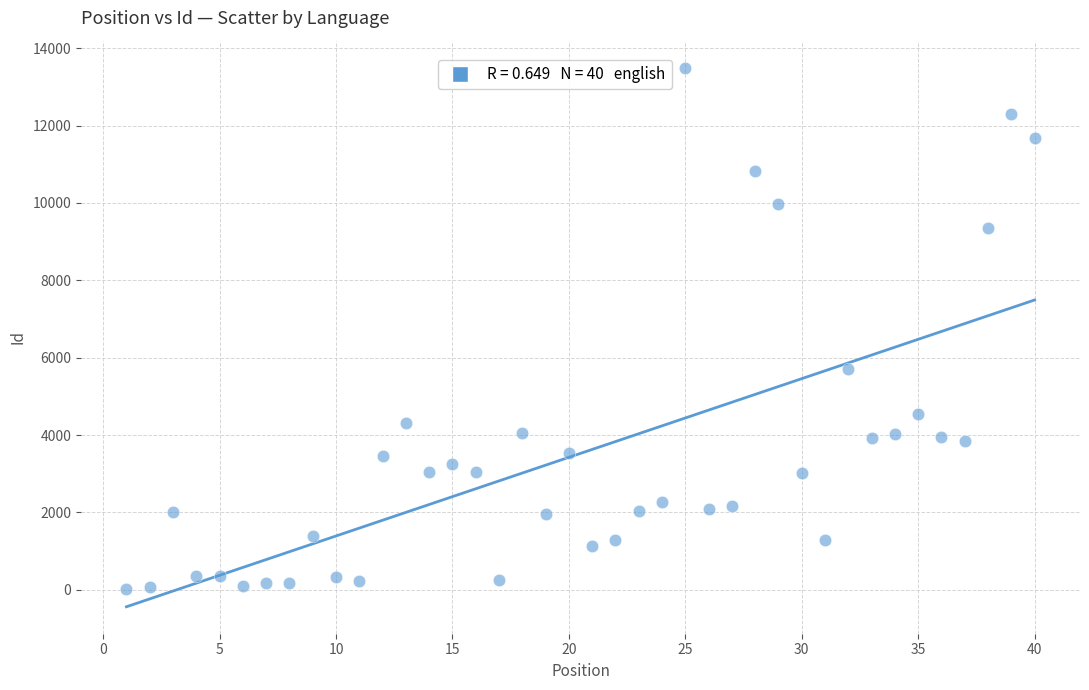

What Y value in the scatter plot is closest to 6758?

5709